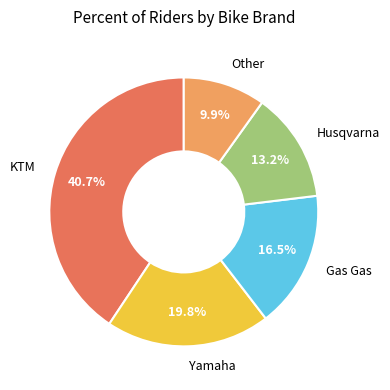

Does any single category account for the majority?

No